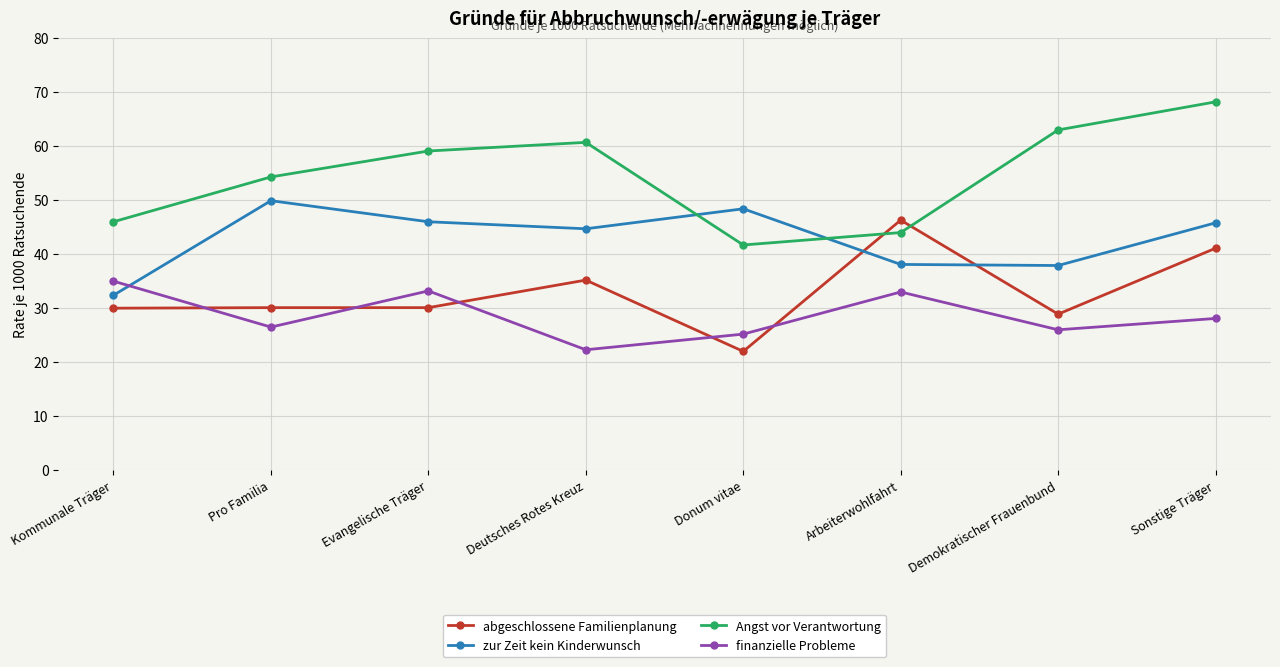

What is the difference between the zur Zeit kein Kinderwunsch values at Kommunale Träger and Evangelische Träger?

13.6